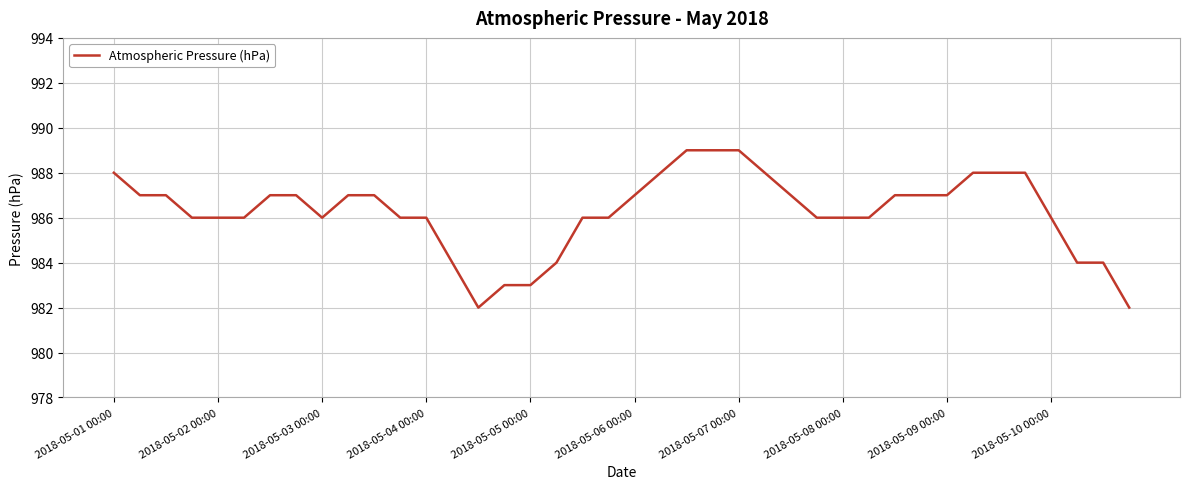

What is the difference between the maximum and minimum values?

7